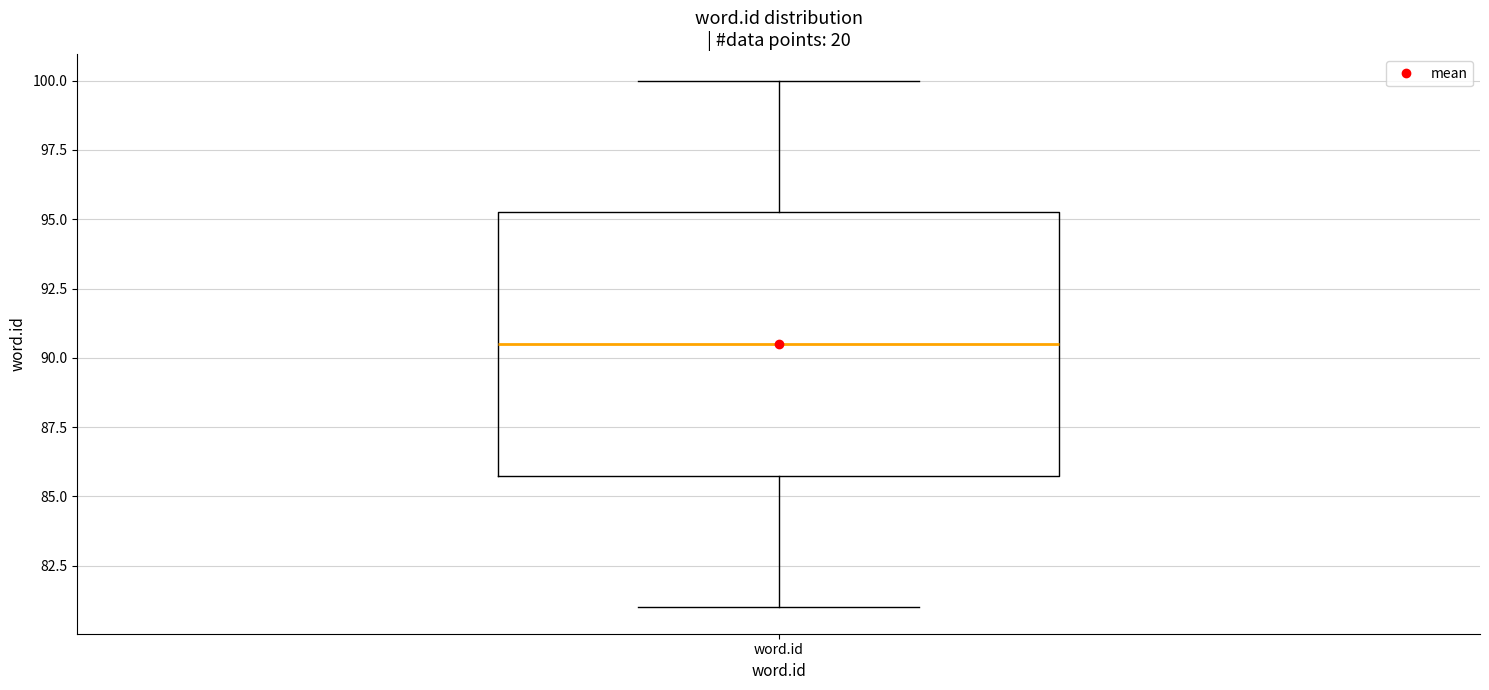

Where does the lower whisker of the box for word.id end on the y-axis? The values are not printed on the chart, so give them approximately, as read against the axis.

81.0